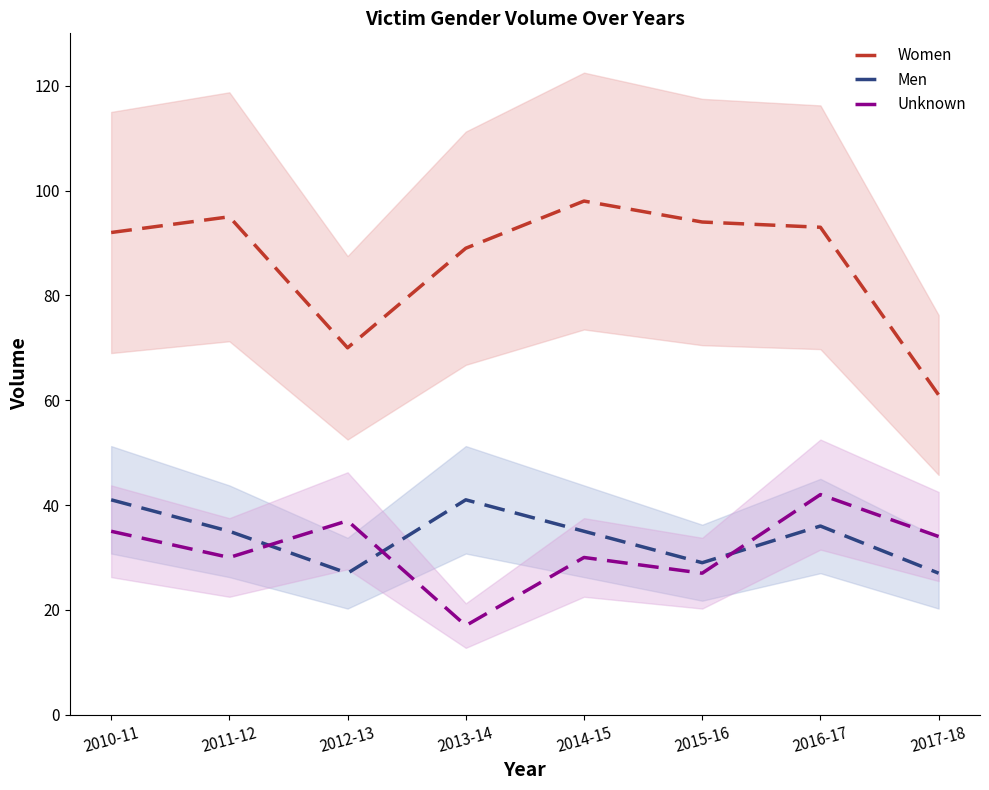

Reading right to left, extract all data points from this chart.

Women: 61	93	94	98	89	70	95	92
Men: 27	36	29	35	41	27	35	41
Unknown: 34	42	27	30	17	37	30	35